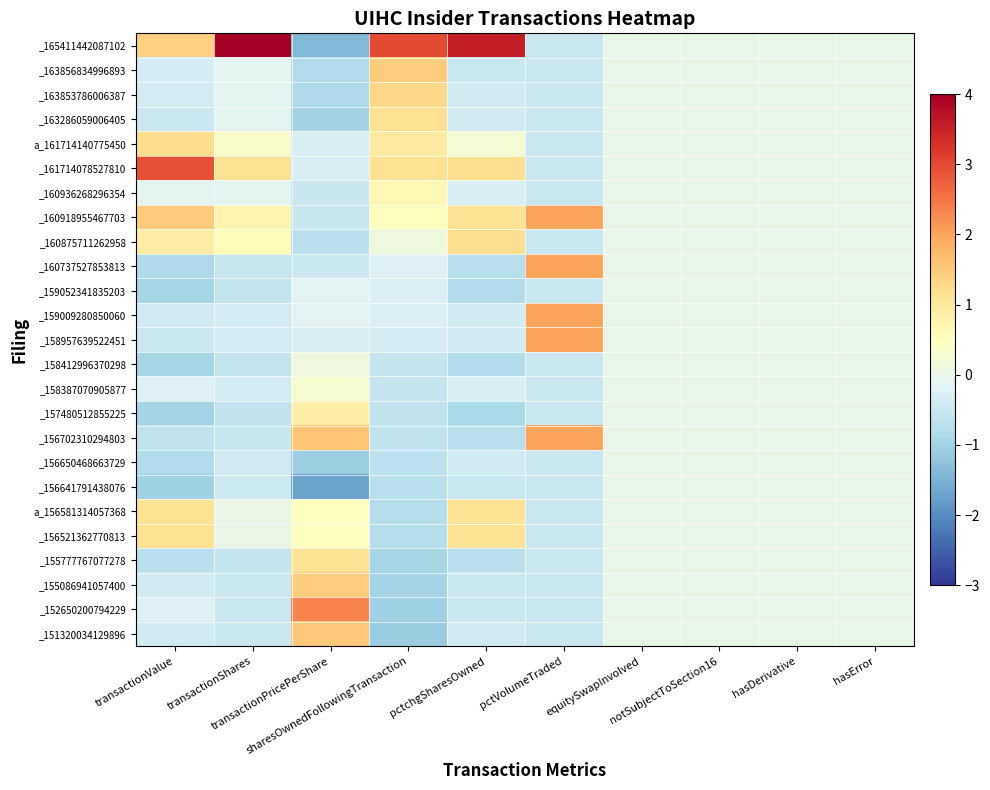

Count the number of categories in the chart.

10